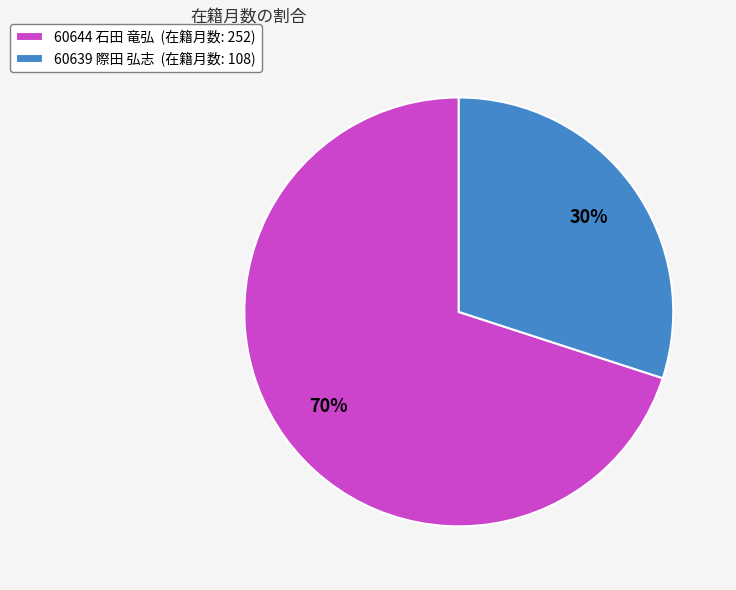

How many slices are in this pie chart?

2